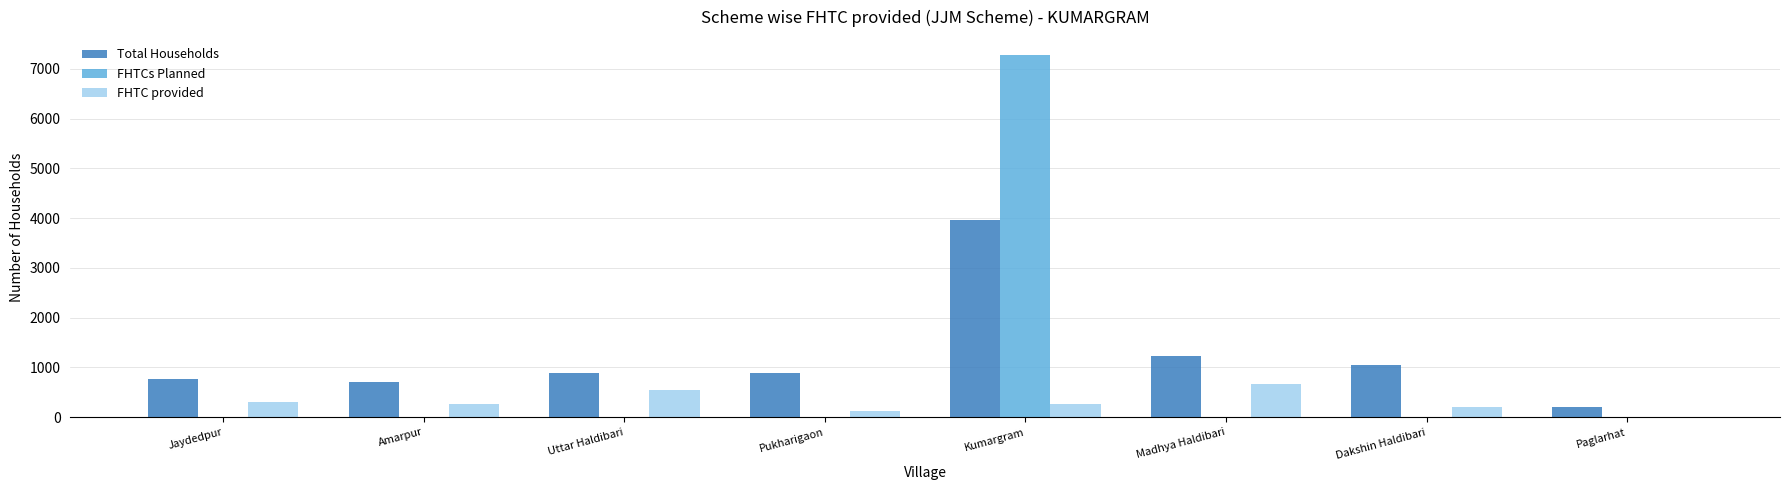

What are all the series names shown in the legend?

Total Households, FHTCs Planned, FHTC provided